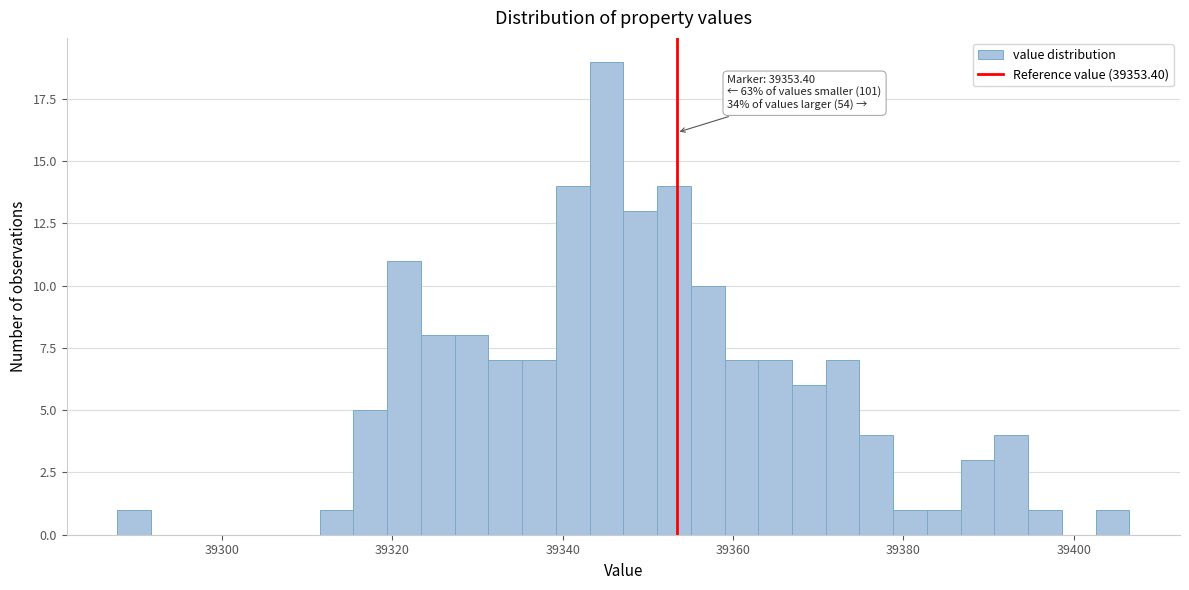

Read against the x-axis, roughly where is the centre of the tallest bar?

39346